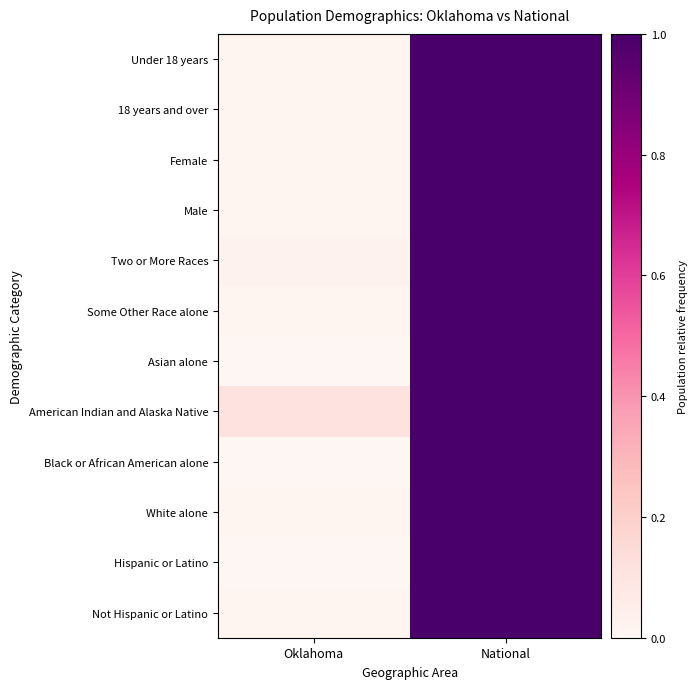

Which category has the highest value across all series?

National